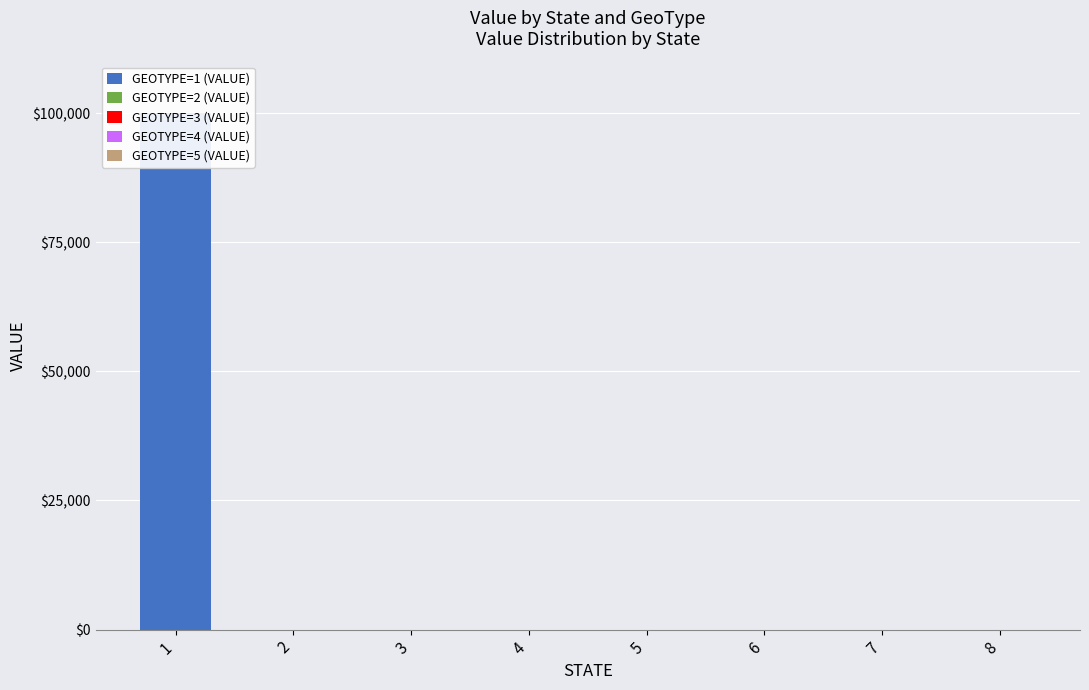

Is the value of GEOTYPE=4 (VALUE) at 8 greater than the value of GEOTYPE=3 (VALUE) at 3?

No